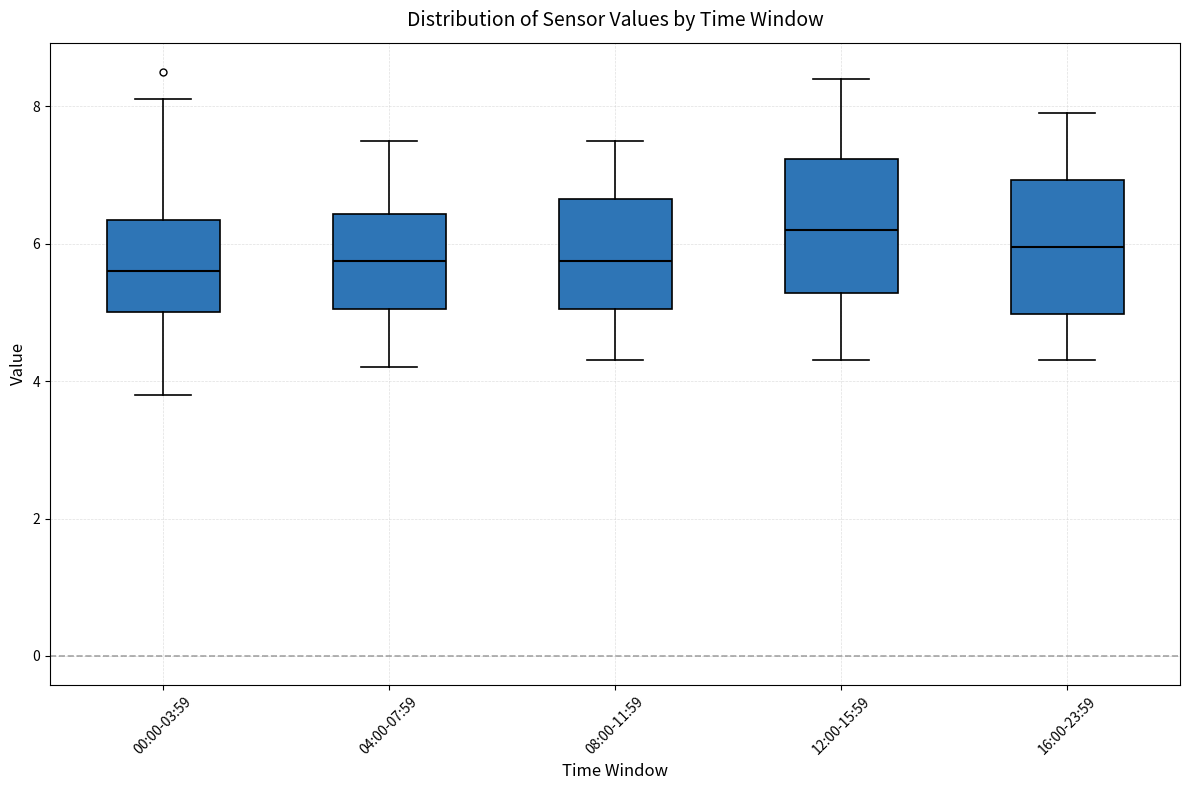

Reading left to right, transcribe this box plot: for each box, give where its median line is, the range the box spans, and where its two whiskers end, as read against the y-axis. The values are not printed on the chart, so give them approximately, as read against the axis.

00:00-03:59: median 5.6, box 5.0 to 6.4, whiskers 3.8 to 8.2
04:00-07:59: median 5.8, box 5.0 to 6.4, whiskers 4.2 to 7.6
08:00-11:59: median 5.8, box 5.0 to 6.6, whiskers 4.4 to 7.6
12:00-15:59: median 6.2, box 5.2 to 7.2, whiskers 4.4 to 8.4
16:00-23:59: median 6.0, box 5.0 to 7.0, whiskers 4.4 to 8.0